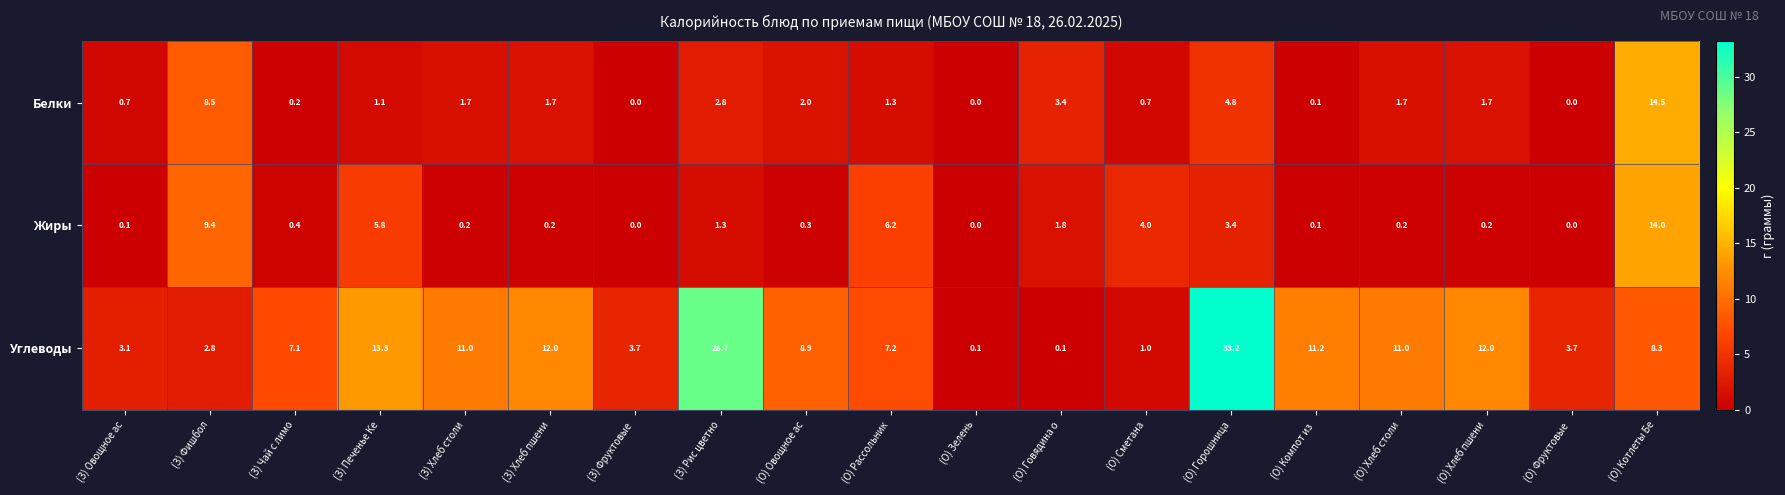

At how many categories does at least one series exceed 17?

2